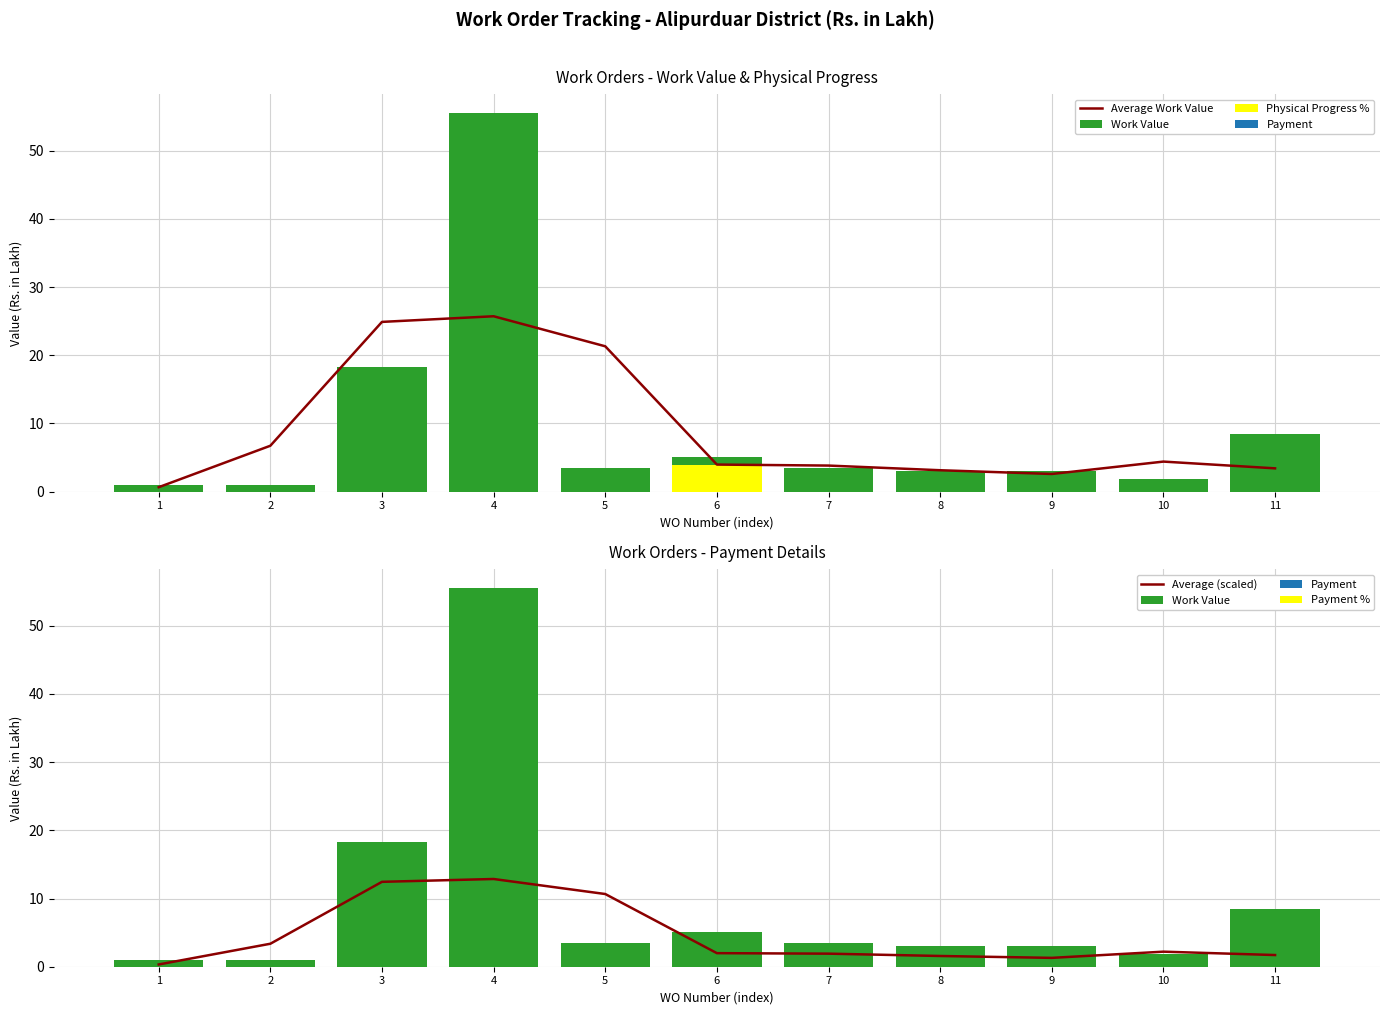

What is the average value of the Work Value series?

9.4